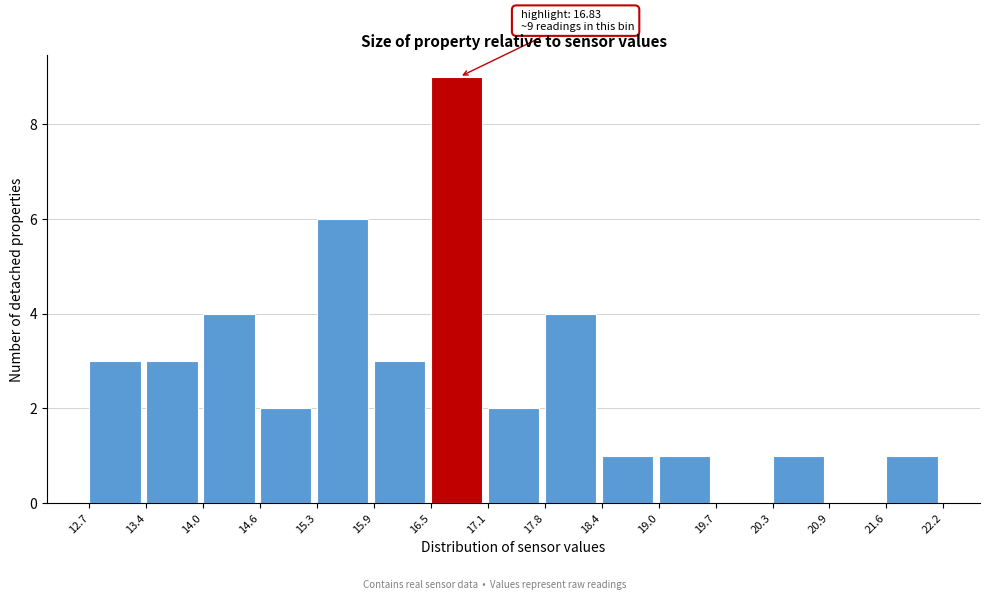

Over which range of the x-axis is the bar tallest?

16.5 to 17.1